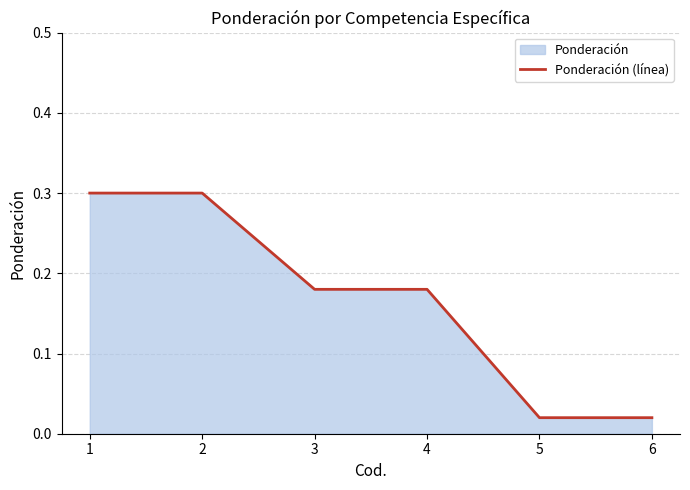

What is the change in value from 3 to 6?

-0.2